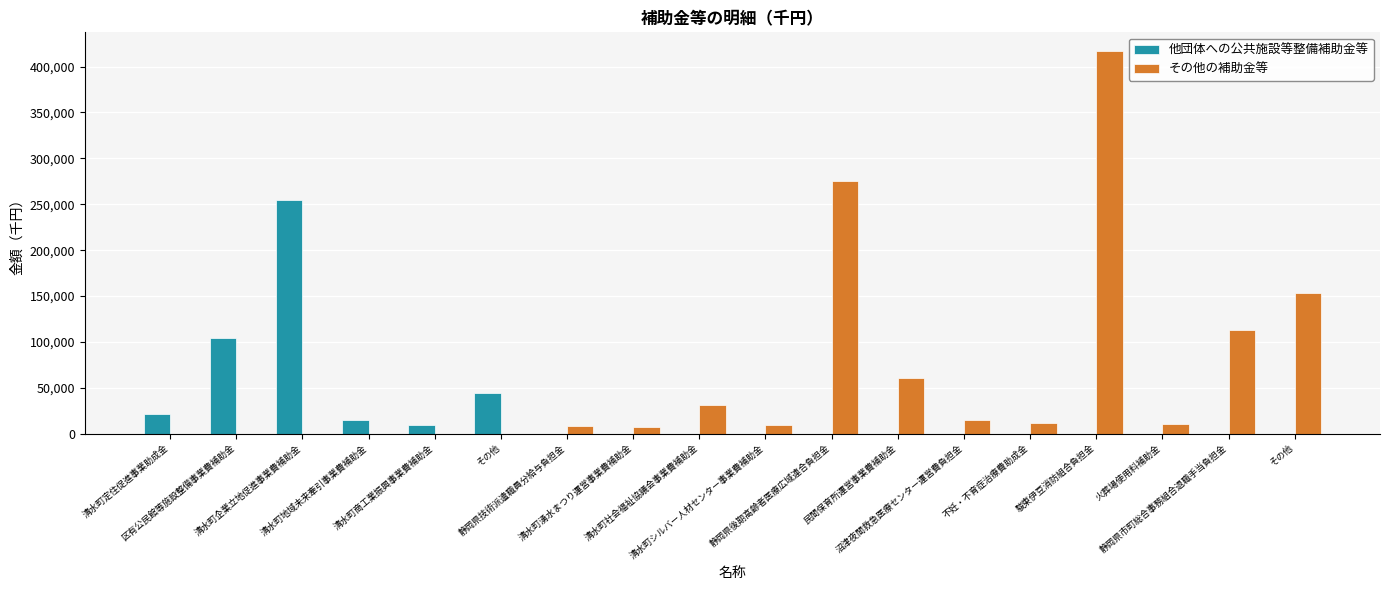

How many categories are shown in the chart?

18